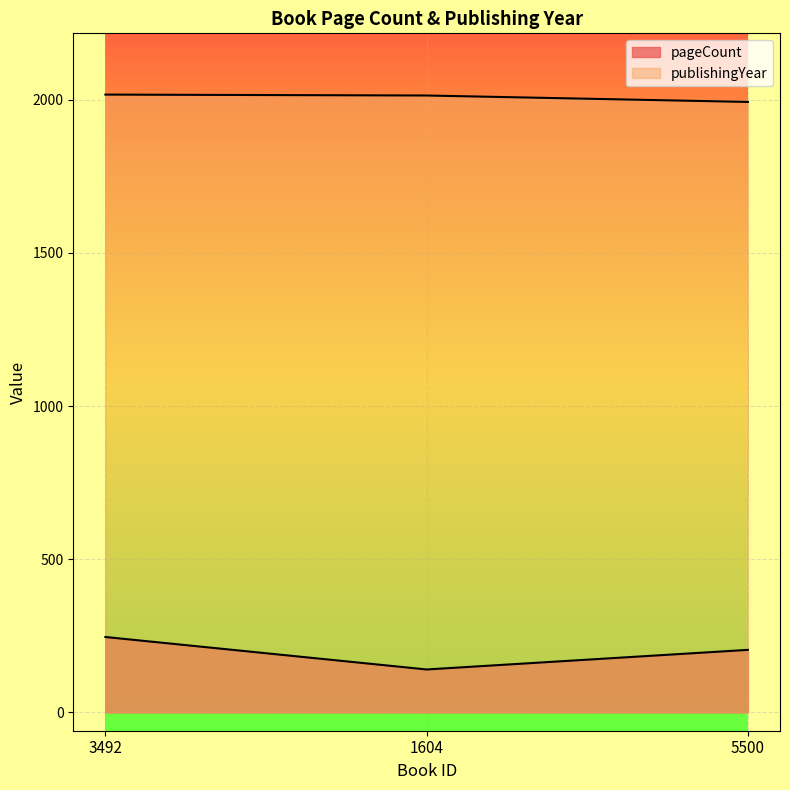

What value does the publishingYear series have at 5500, to the nearest 5?

1995